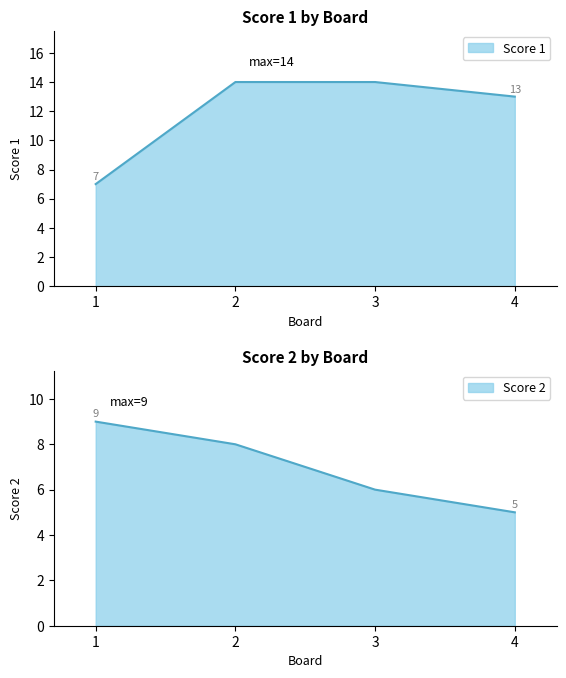

Which series has the largest total across all categories?

Score 1